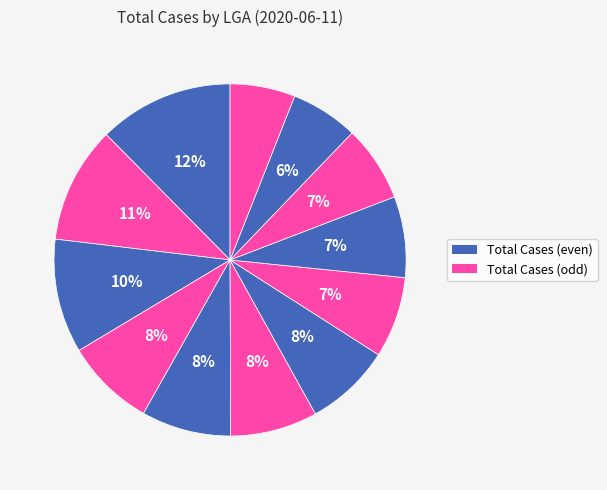

Count the number of slices in the pie.

12